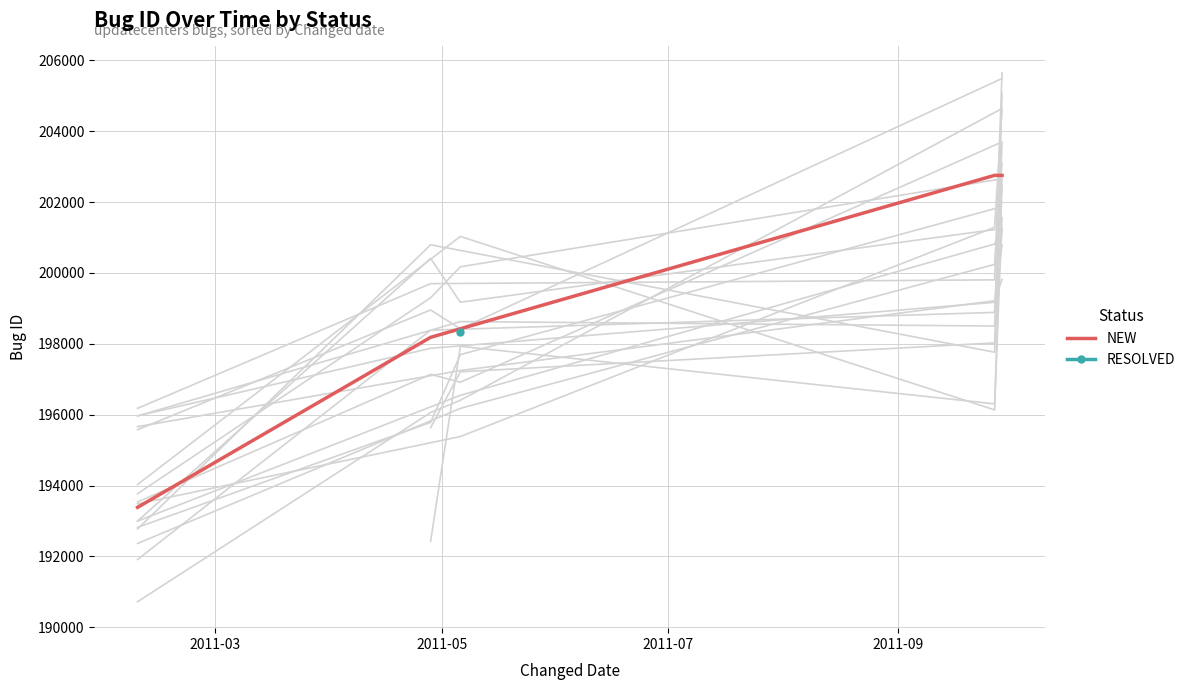

True or false: NEW has more than 2 interior local peaks.

False